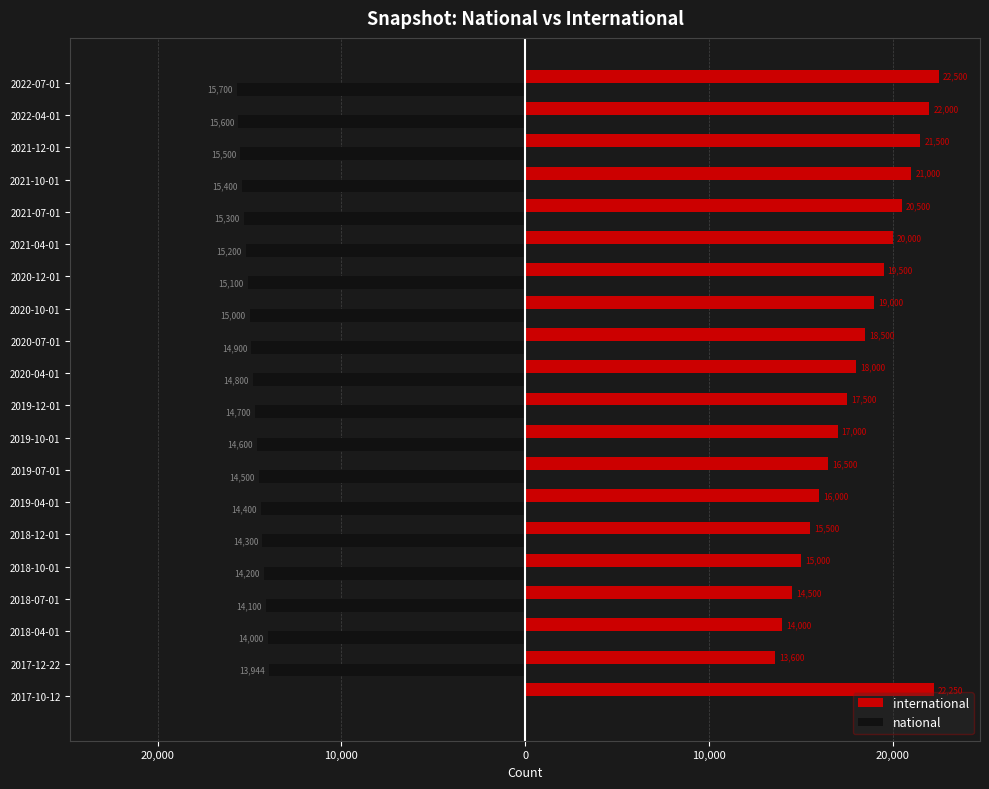

What are all the series names shown in the legend?

international, national